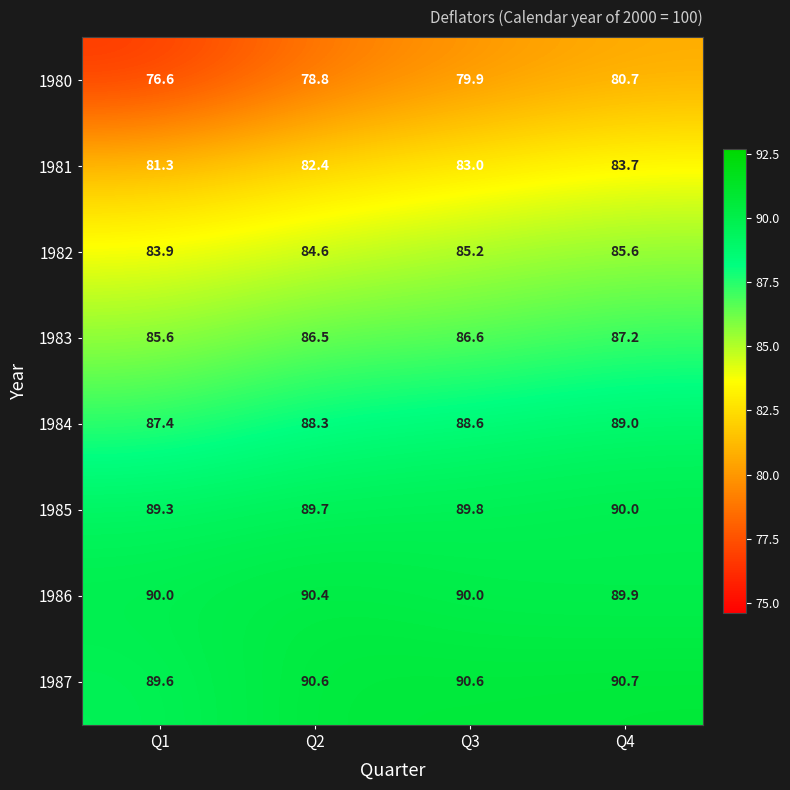

What is the difference between the highest and lowest values at Q3?

10.7